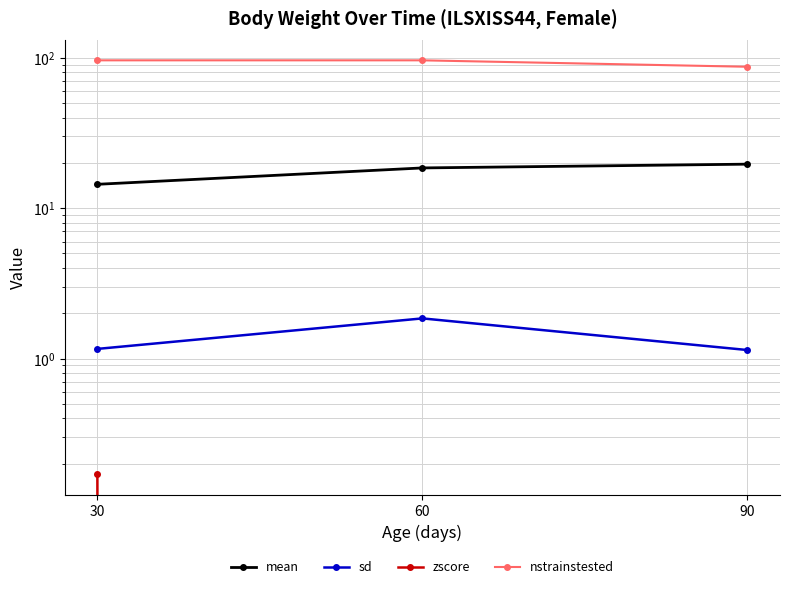

How many values in the nstrainstested series are below 96?

1